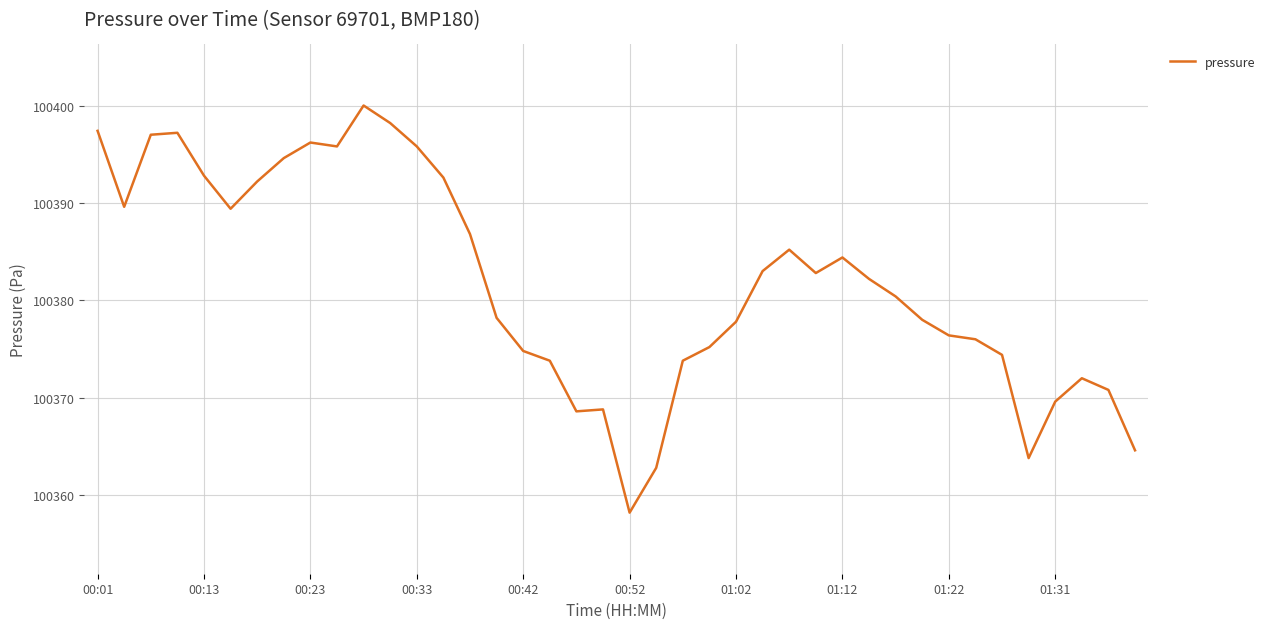

What is the difference between the maximum and minimum values?

41.8